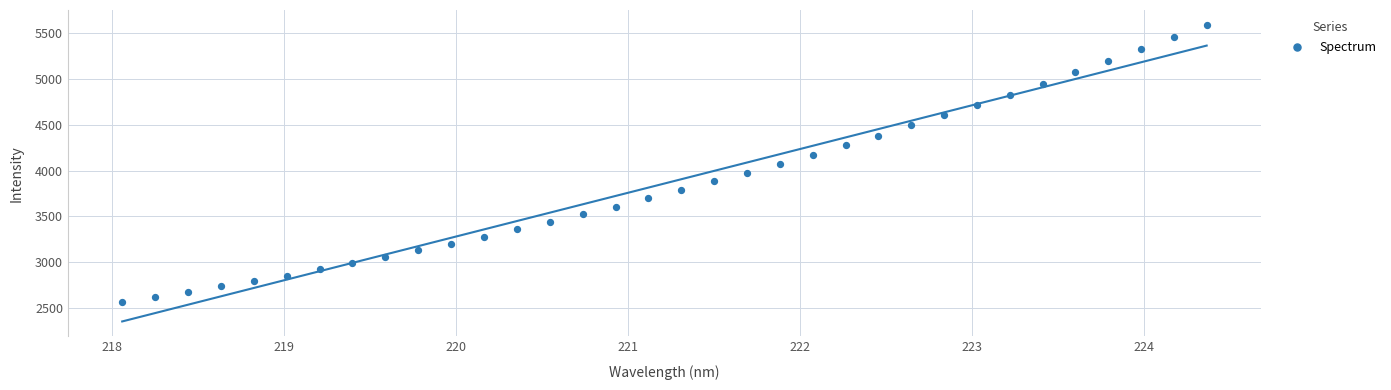

What is the range of X values (max minus min)?

6.3